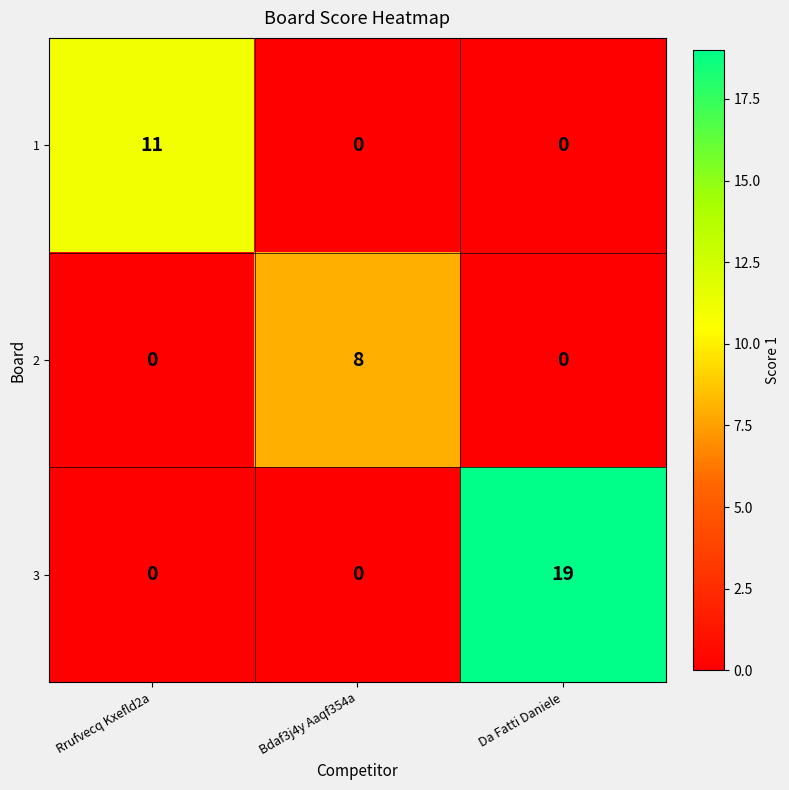

Reading left to right, list all the values displayed in this chart.

1: Rrufvecq Kxefld2a=11	Bdaf3j4y Aaqf354a=0	Da Fatti Daniele=0
2: Rrufvecq Kxefld2a=0	Bdaf3j4y Aaqf354a=8	Da Fatti Daniele=0
3: Rrufvecq Kxefld2a=0	Bdaf3j4y Aaqf354a=0	Da Fatti Daniele=19